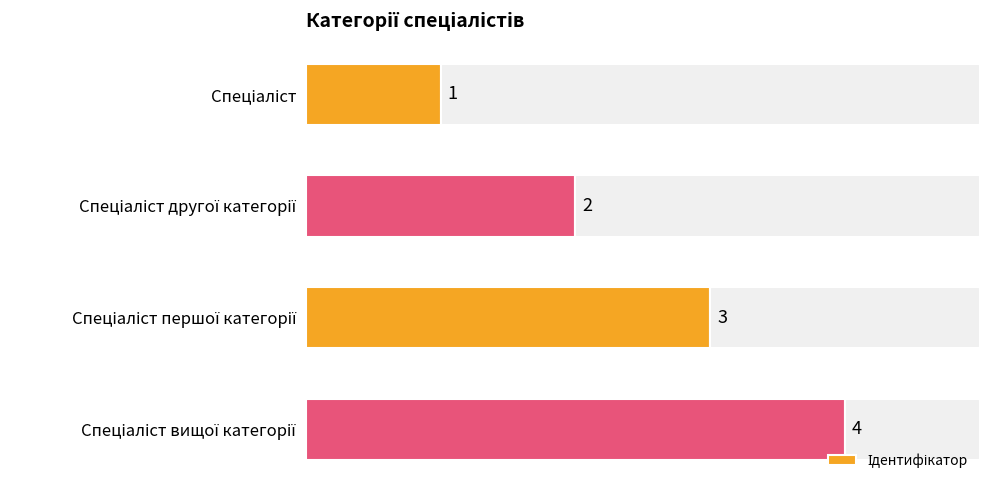

Does the chart contain stacked bars?

No